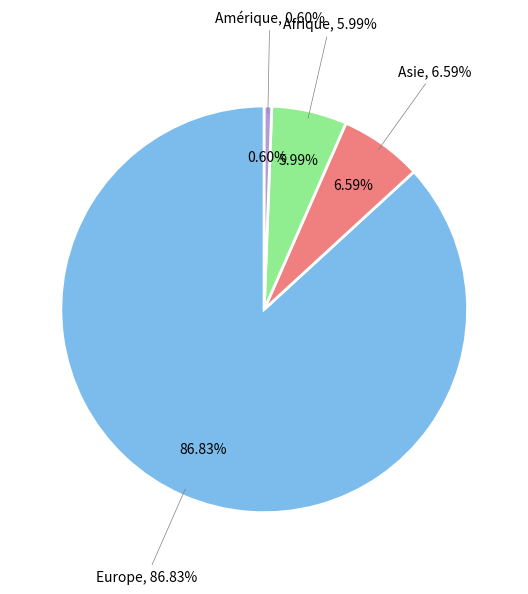

What percentage is the Asie slice, to the nearest percent?

7%